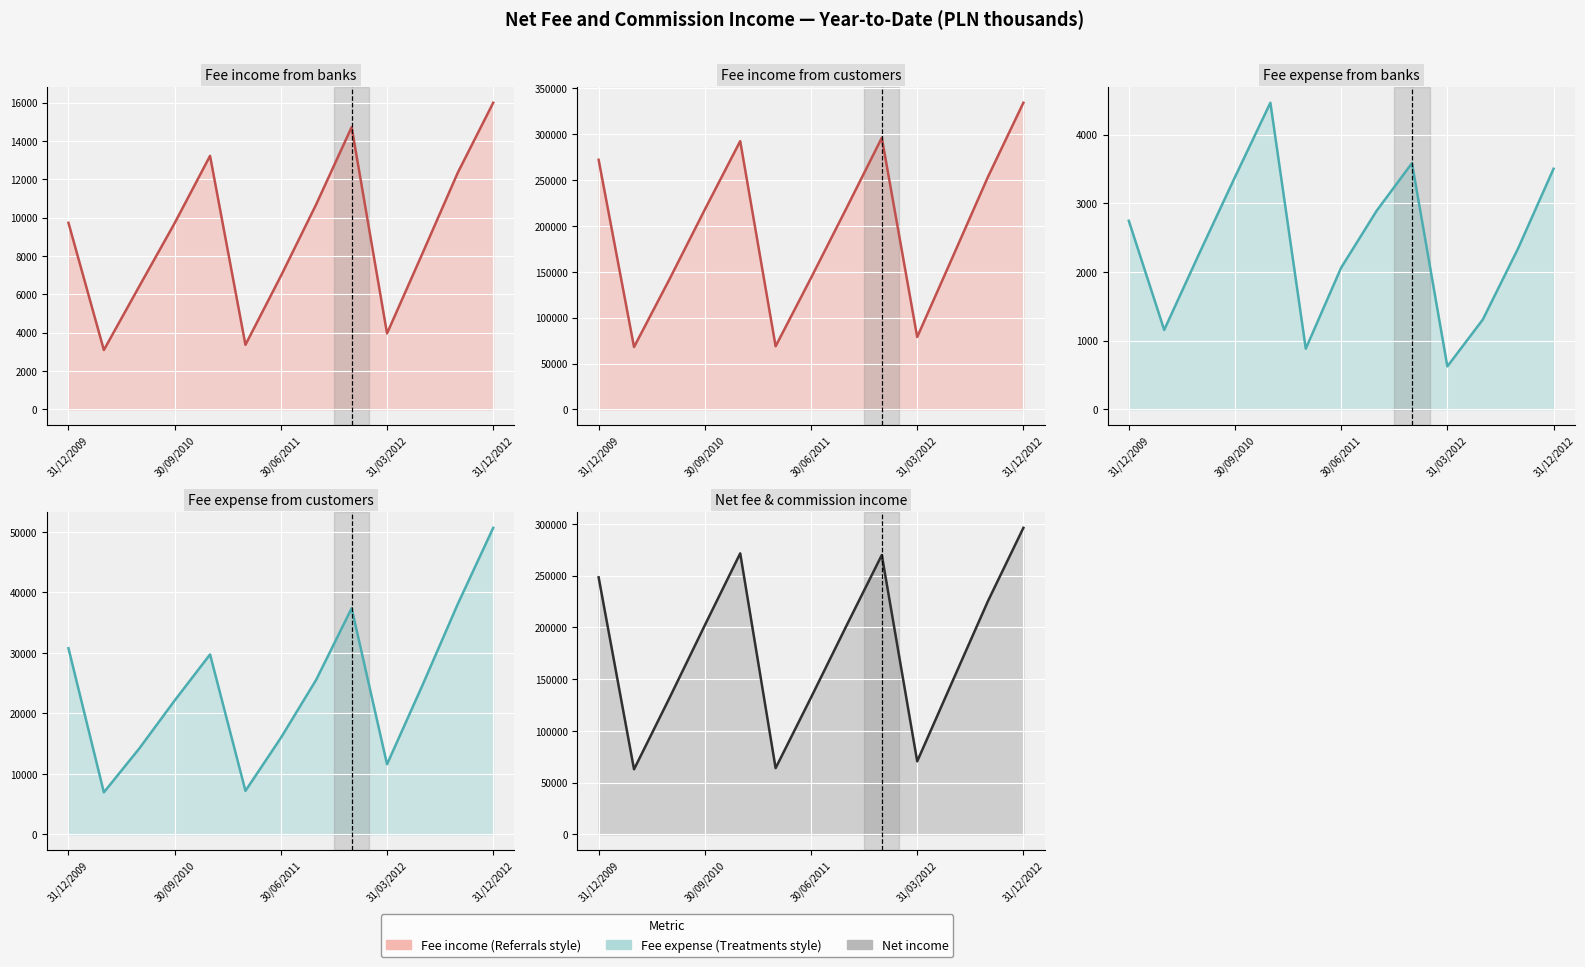

What is the difference between the maximum and minimum values in the Fee and commission income from banks (line) series?

12899